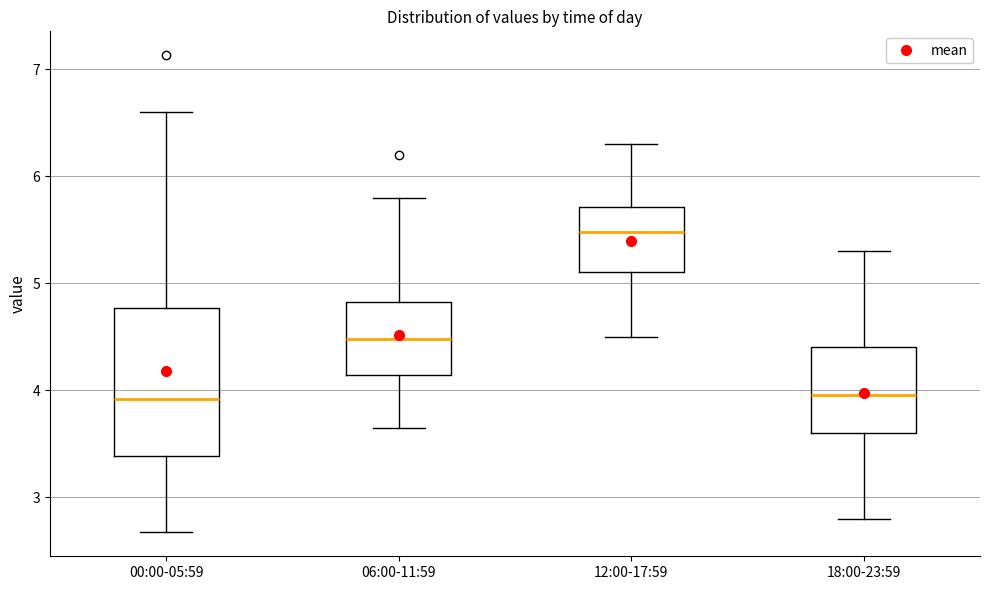

Which box is the tallest, from its lower edge to its upper edge?

00:00-05:59